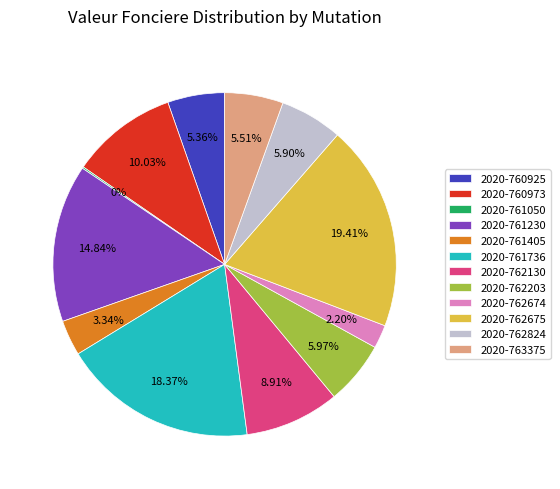

Does any single category account for the majority?

No